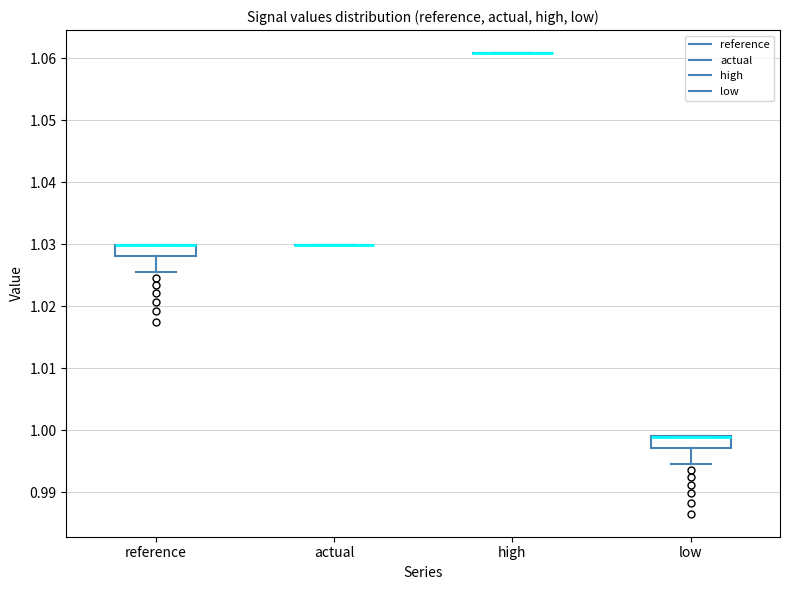

Reading left to right, transcribe this box plot: for each box, give where its median line is, the range the box spans, and where its two whiskers end, as read against the y-axis. The values are not printed on the chart, so give them approximately, as read against the axis.

reference: median 1.030 (drawn on the box's upper edge), box 1.028 to 1.030, whiskers 1.025 to 1.030
actual: box collapsed to a line at 1.030, whiskers 1.030 to 1.030
high: box collapsed to a line at 1.061, whiskers 1.061 to 1.061
low: median 0.999 (drawn on the box's upper edge), box 0.997 to 0.999, whiskers 0.995 to 0.999